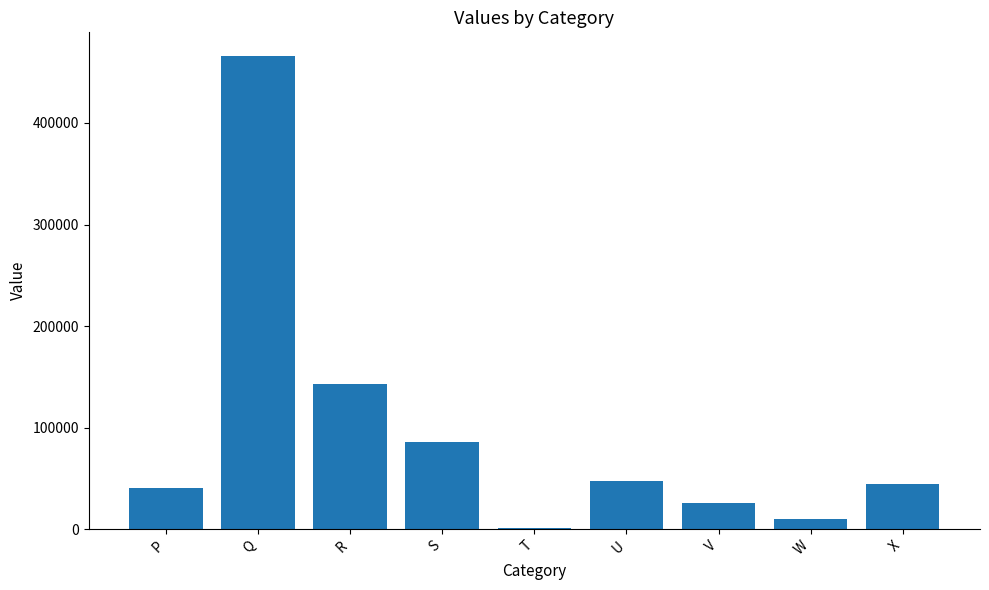

Which has a higher value, P or R?

R